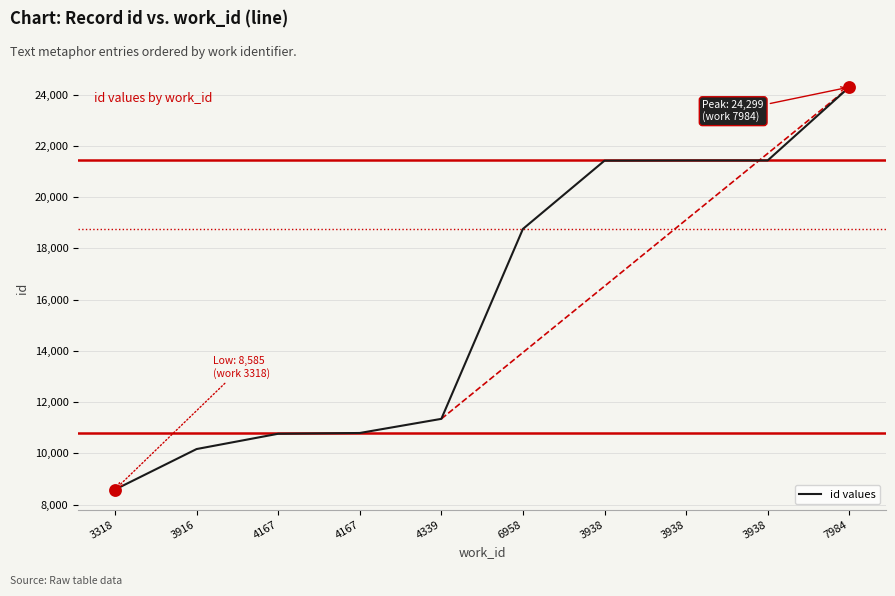

How many lines are shown in the chart?

1